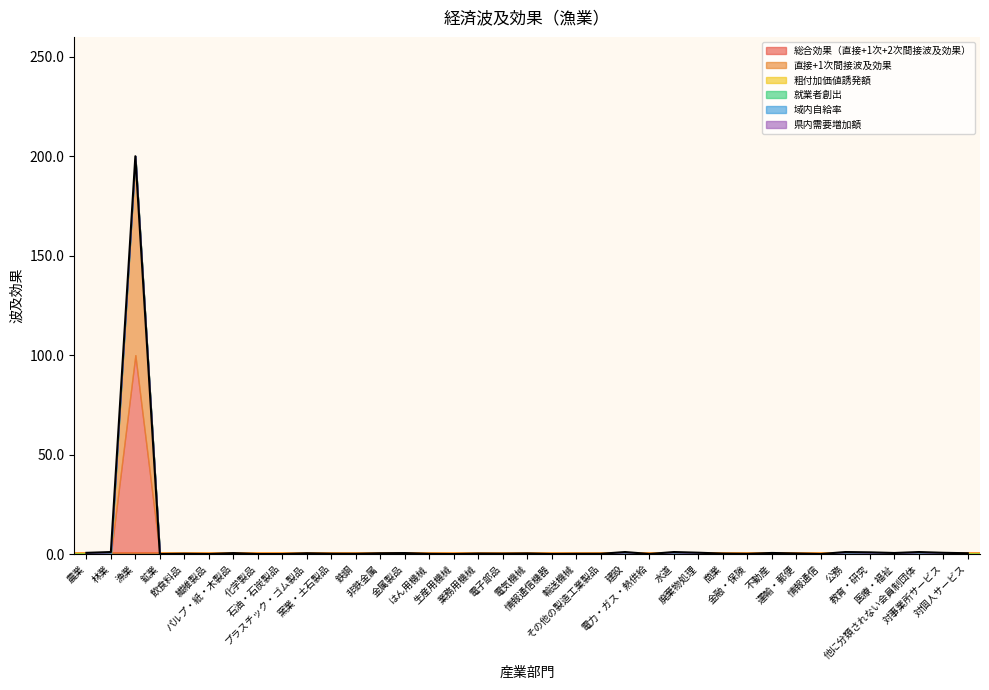

True or false: 粗付加価値誘発額 and 域内自給率 cross at least once.

False